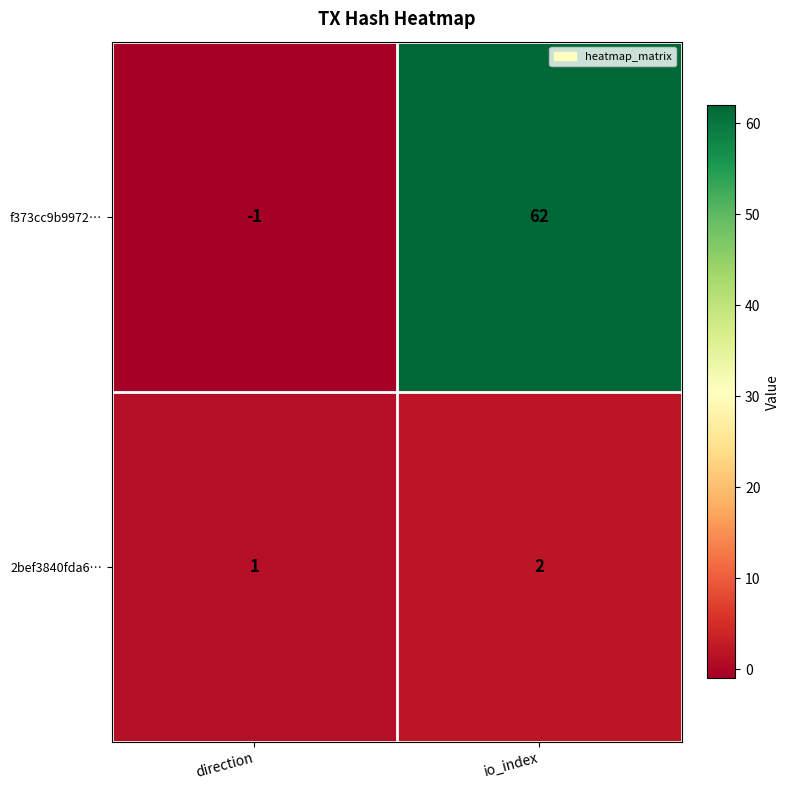

Is it true that 2bef3840fda6… equals 0 at direction?

False